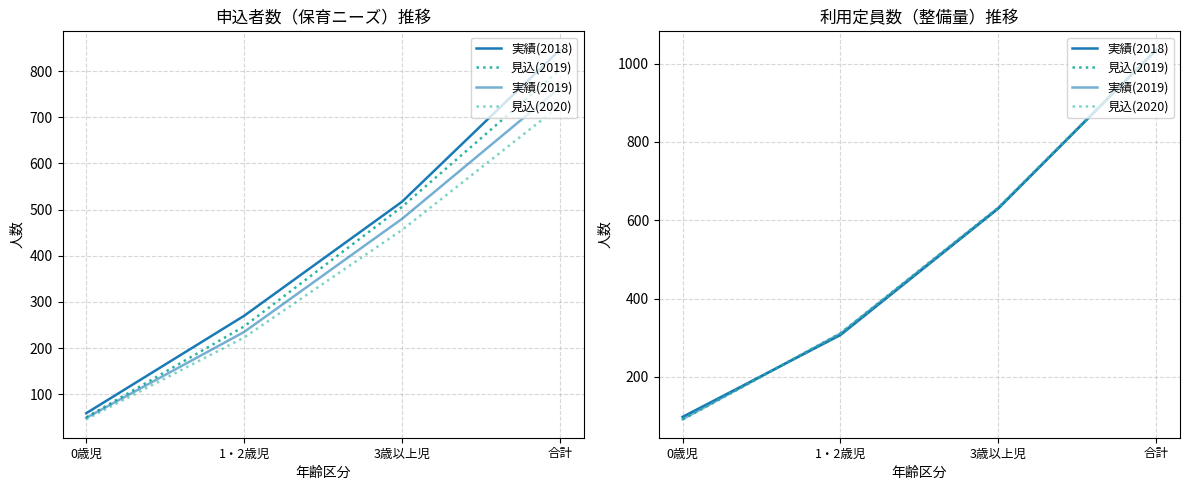

The value of 実績(2019) at 0歳児 is 92. True or false?

True